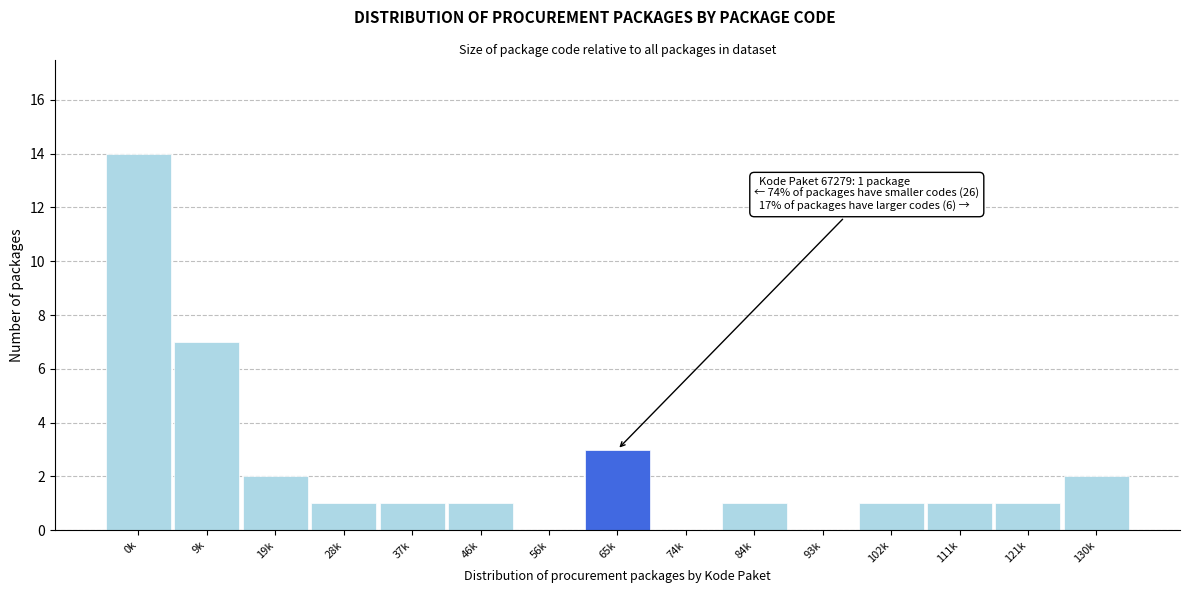

Reading left to right, transcribe all the data shown in this chart.

0k=14	9k=7	19k=2	28k=1	37k=1	46k=1	56k=0	65k=3	74k=0	84k=1	93k=0	102k=1	111k=1	121k=1	130k=2